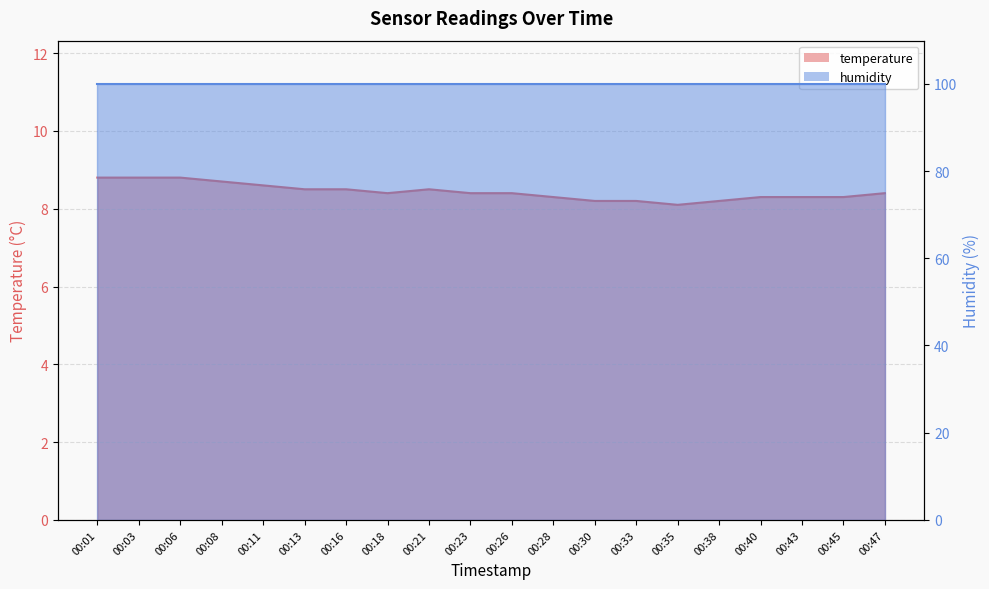

Reading right to left, transcribe all the data shown in this chart.

8.4	8.3	8.3	8.3	8.2	8.1	8.2	8.2	8.3	8.4	8.4	8.5	8.4	8.5	8.5	8.6	8.7	8.8	8.8	8.8